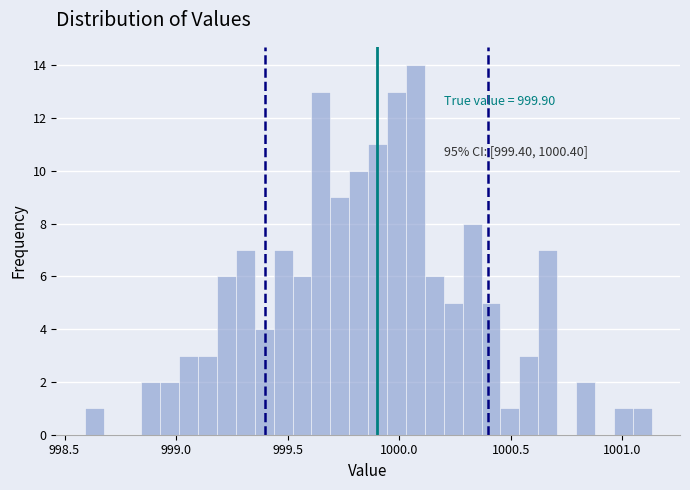

Around what value on the x-axis is the tallest bar? Give the approximate position of its centre, as read against the axis.

1000.05